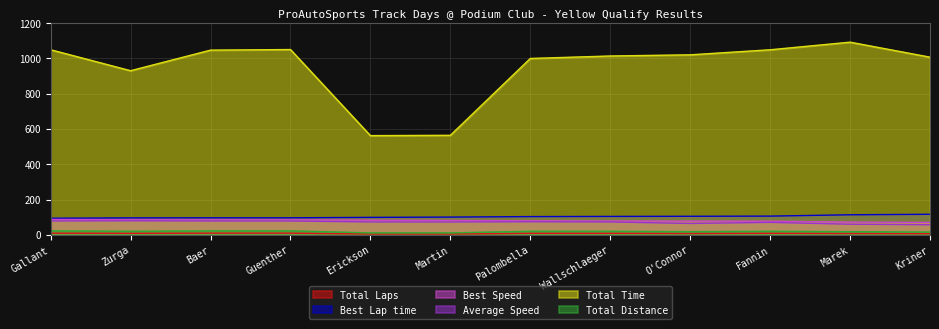

At which label does Total Time first exceed 1020?

Gallant